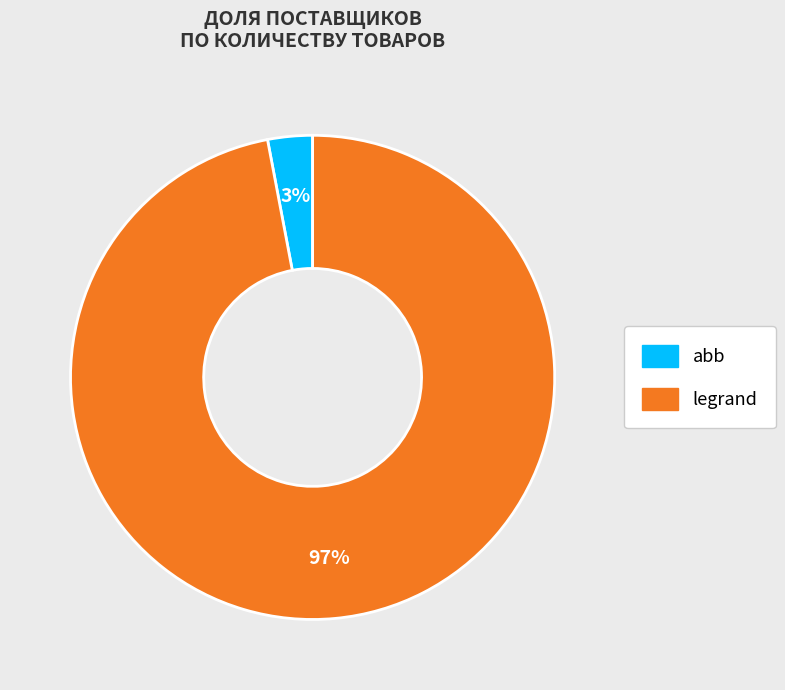

Which has a higher value, legrand or abb?

legrand